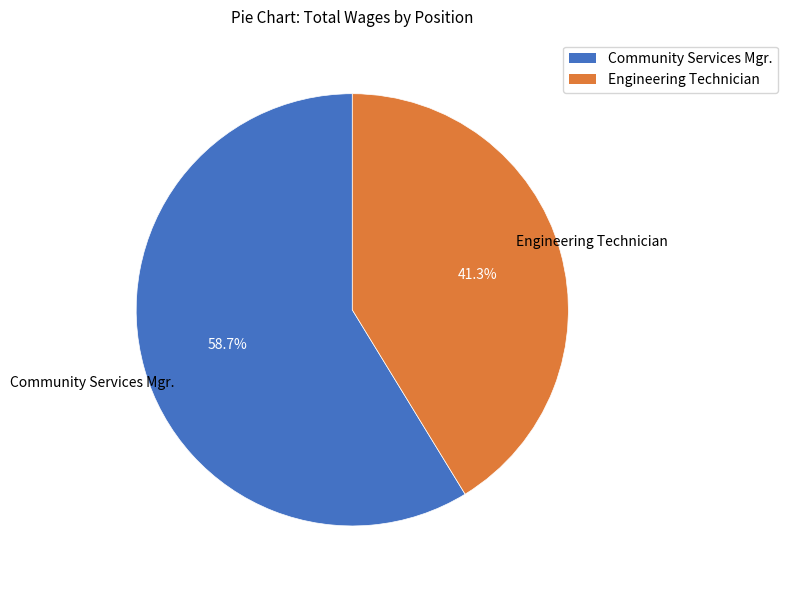

What percentage is the Community Services Mgr. slice, to the nearest percent?

59%